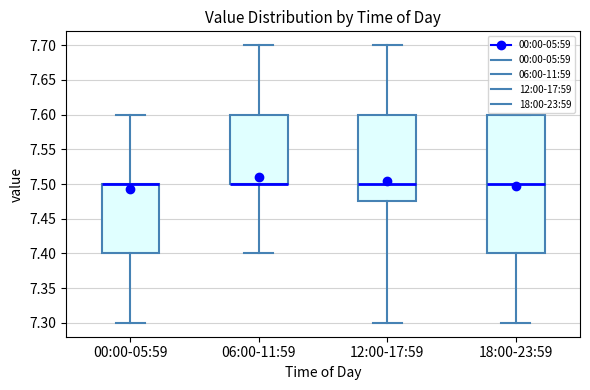

Reading left to right, read every box against the y-axis: the position of its median line, the range the box covers, and the ends of its whiskers. The values are not printed on the chart, so give them approximately, as read against the axis.

00:00-05:59: median 7.500 (drawn on the box's upper edge), box 7.400 to 7.500, whiskers 7.300 to 7.600
06:00-11:59: median 7.500 (drawn on the box's lower edge), box 7.500 to 7.600, whiskers 7.400 to 7.700
12:00-17:59: median 7.500, box 7.475 to 7.600, whiskers 7.300 to 7.700
18:00-23:59: median 7.500, box 7.400 to 7.600, whiskers 7.300 to 7.600